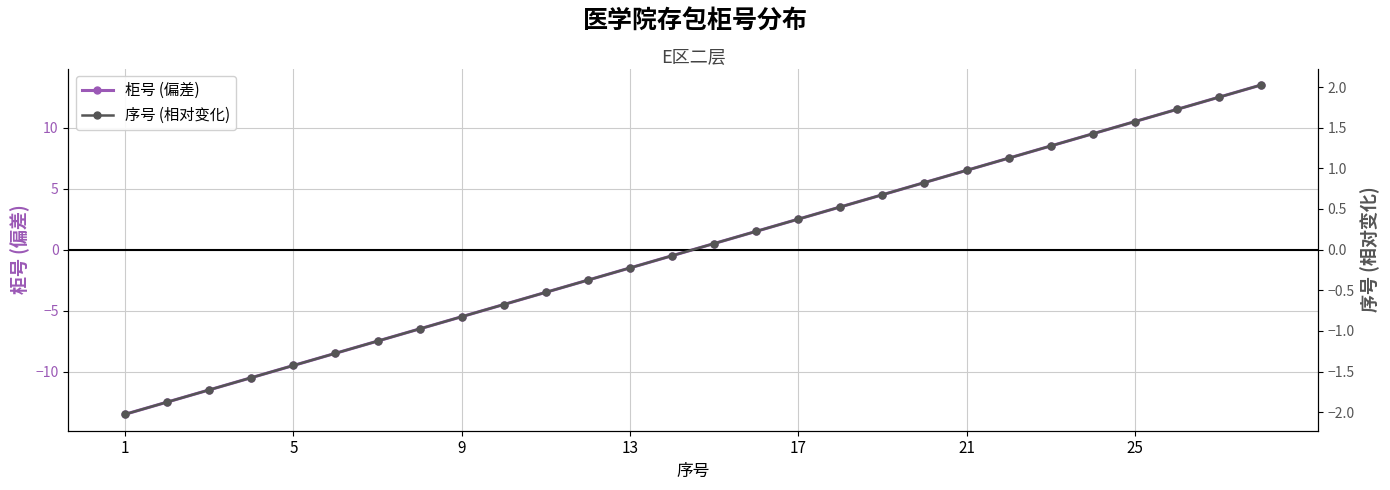

How many values in 序号 (相对变化) are above zero?

14